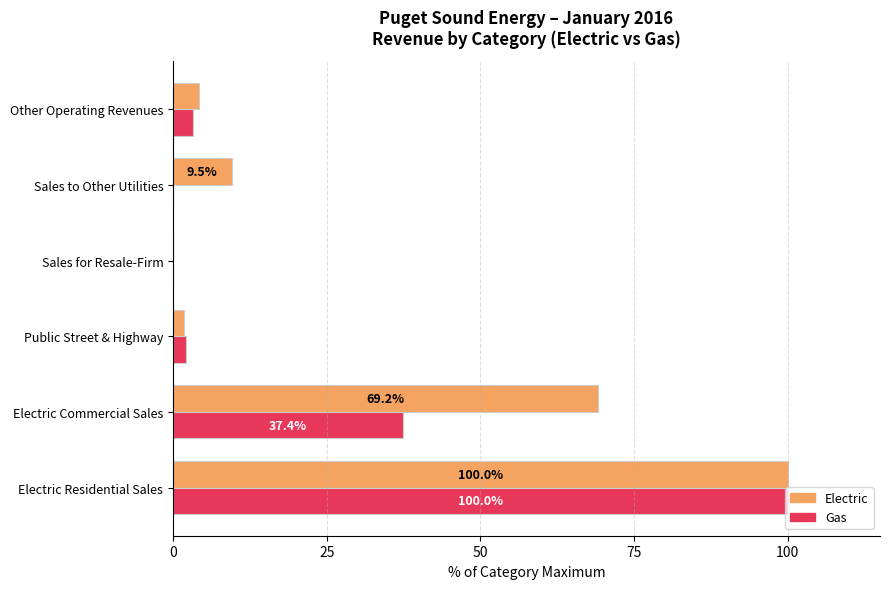

What are all the series names shown in the legend?

Electric, Gas